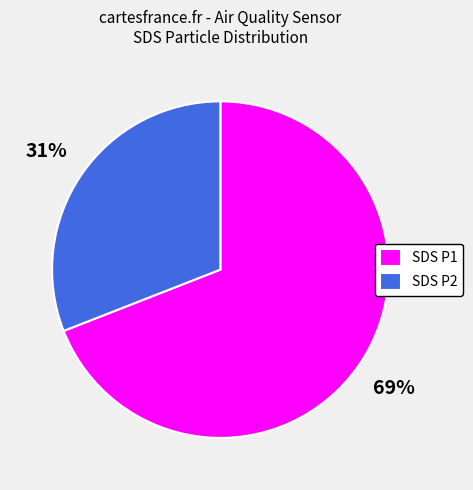

Which has a higher value, SDS P1 or SDS P2?

SDS P1